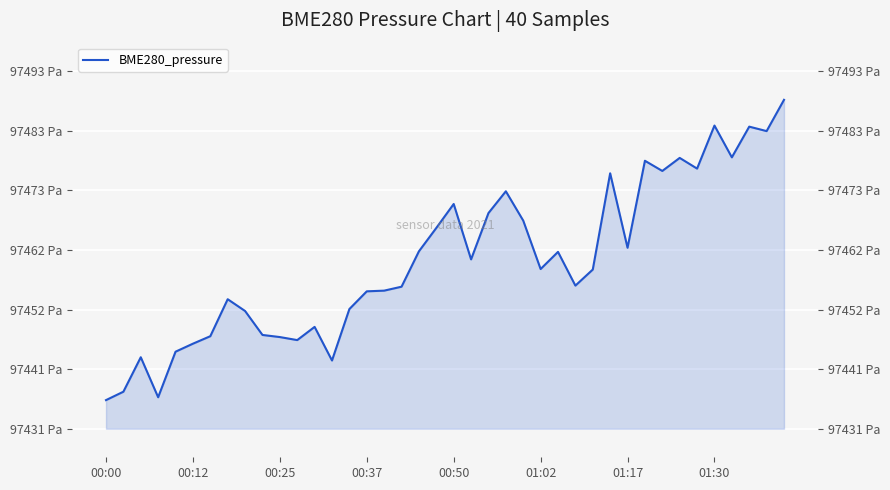

The value at 36 is 148944.4. True or false?

False